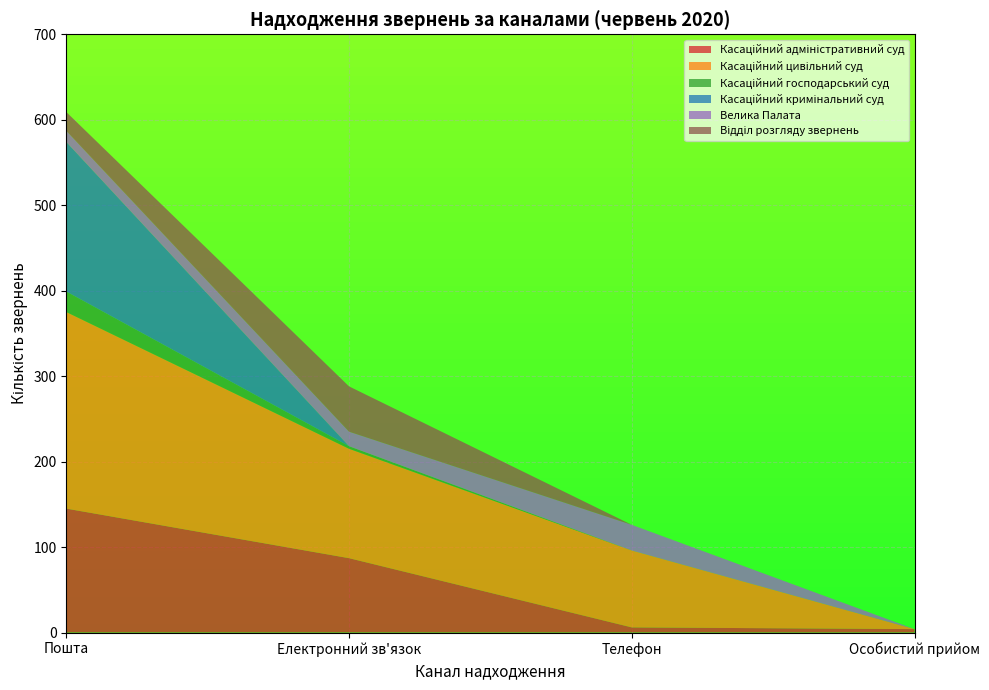

At which category is the sum across all series the highest?

Пошта